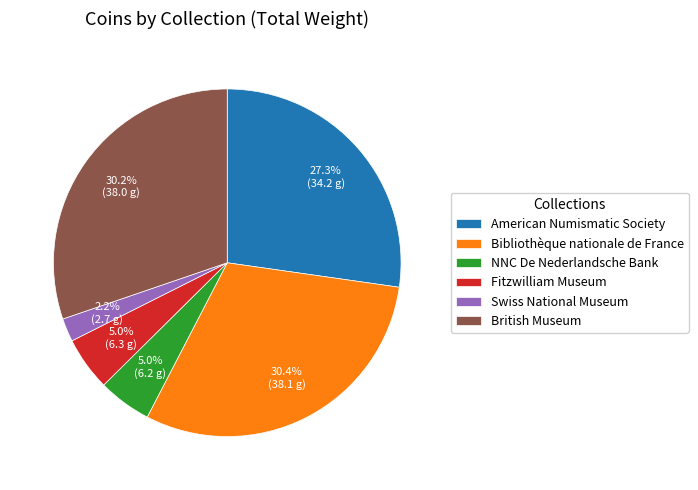

To the nearest percent, what is the average slice percentage?

17%